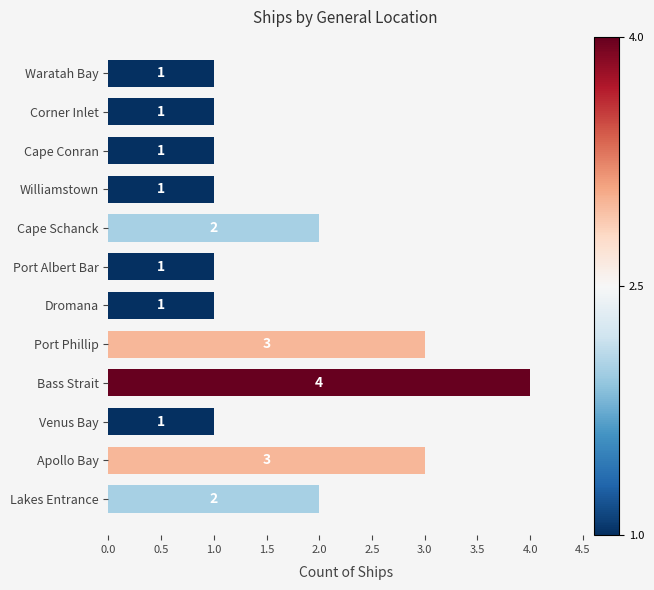

What is the difference between the values at Corner Inlet and Bass Strait?

3